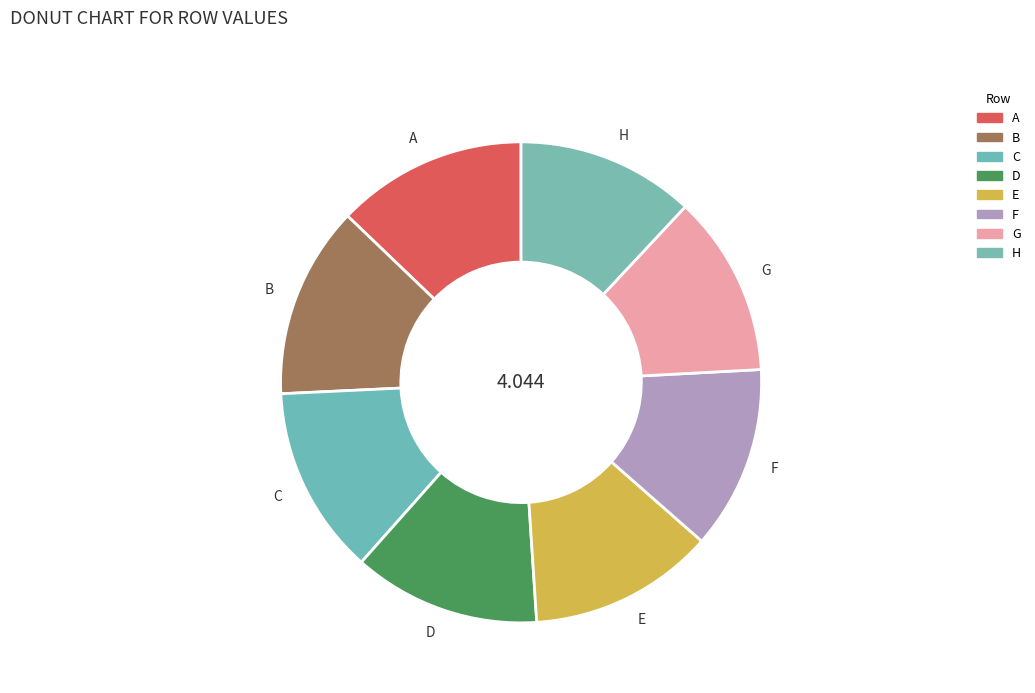

How many segments does this pie chart have?

8